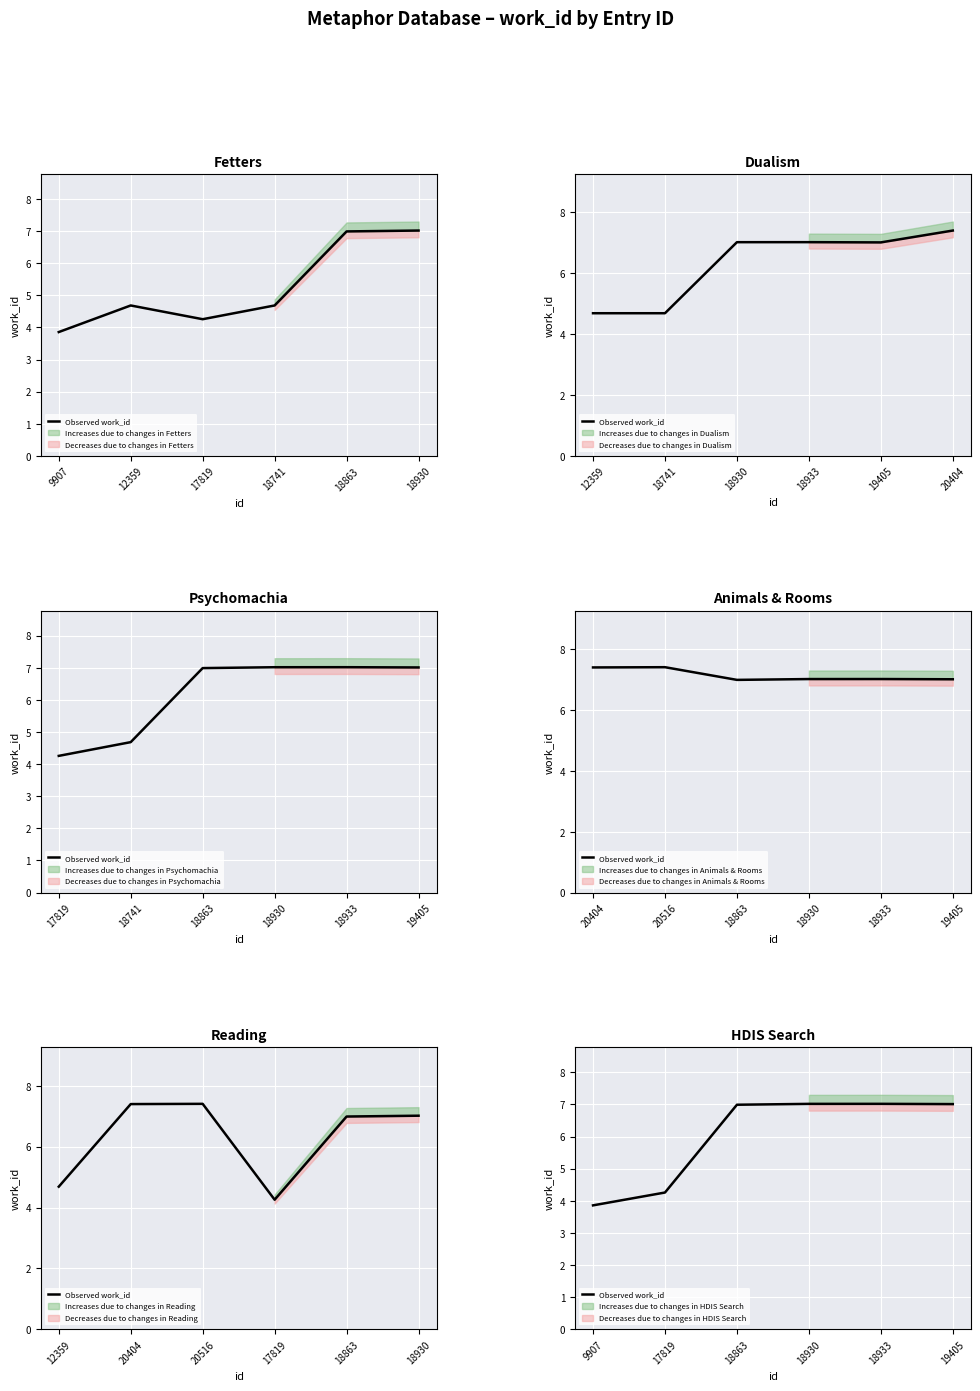

The value at 18930 is 3.5. True or false?

False